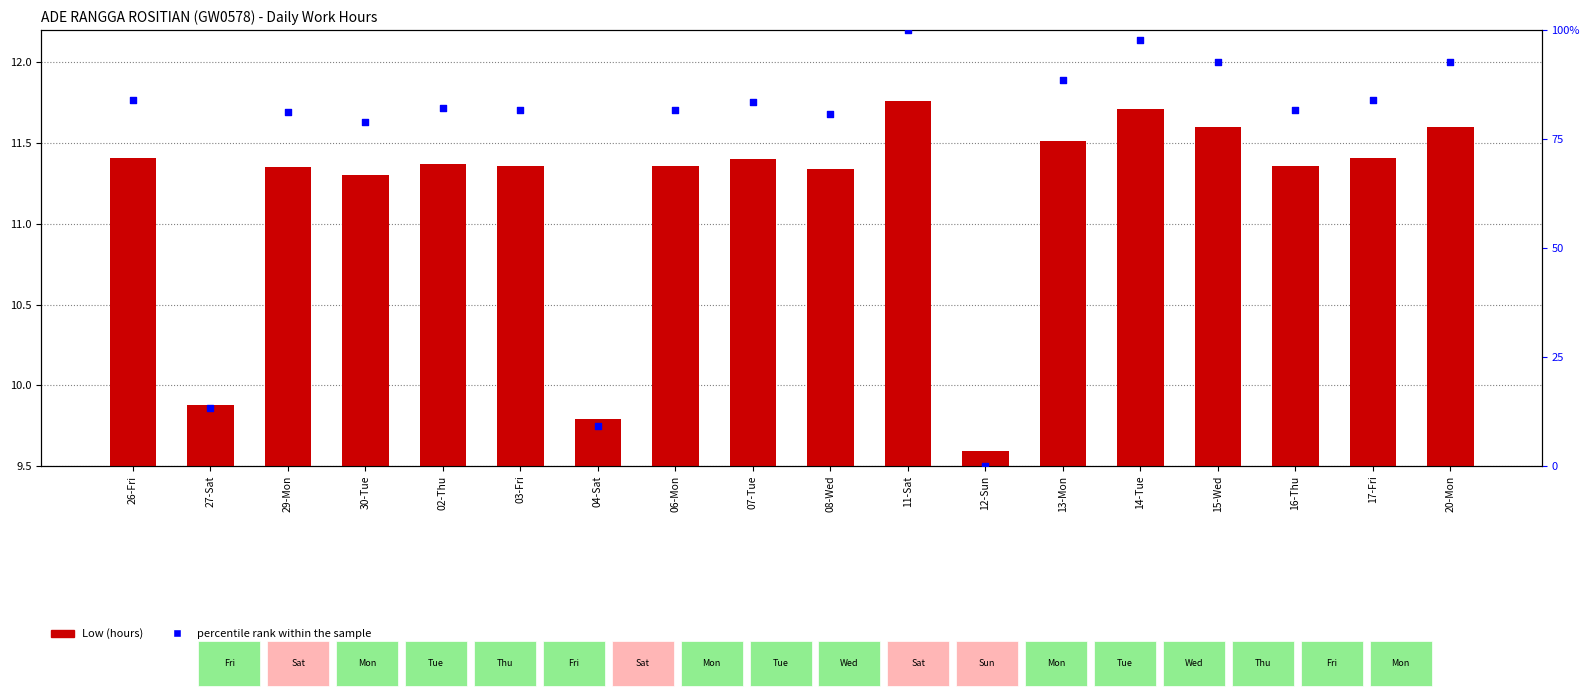

Is the value of Low (hours) at 27-Sat greater than the value of percentile rank within the sample at 08-Wed?

No